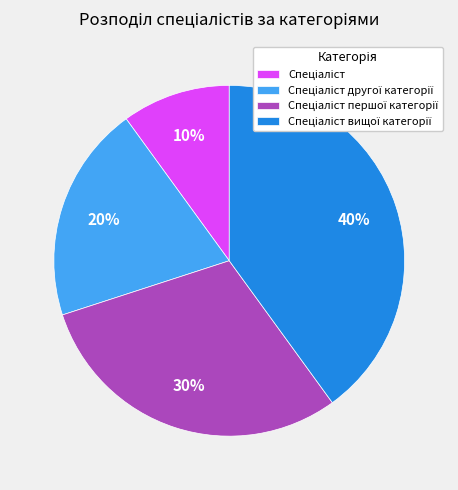

To the nearest percent, what is the difference between the largest and smallest slice percentages?

30%